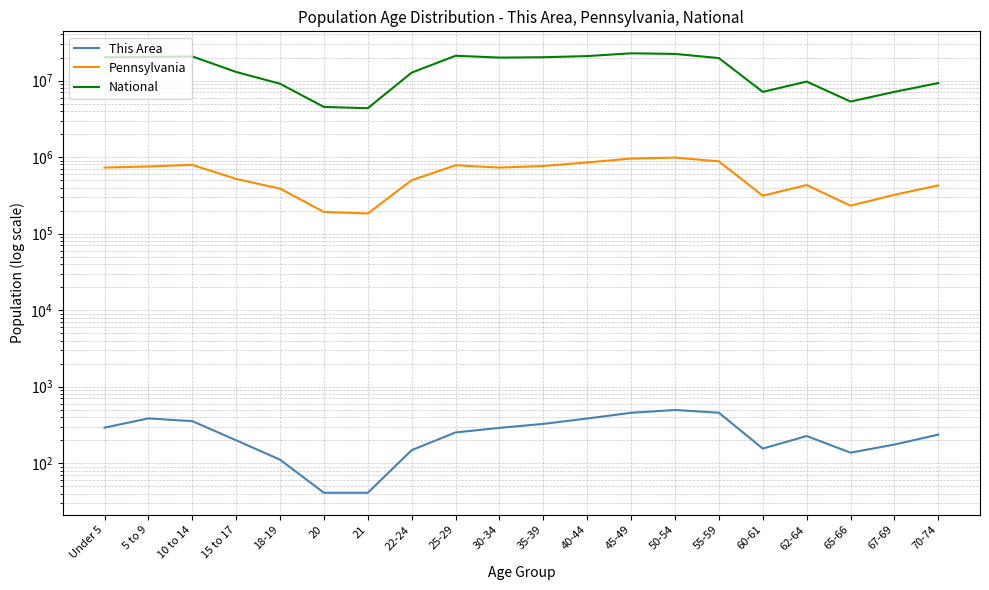

What are all the series names shown in the legend?

This Area, Pennsylvania, National